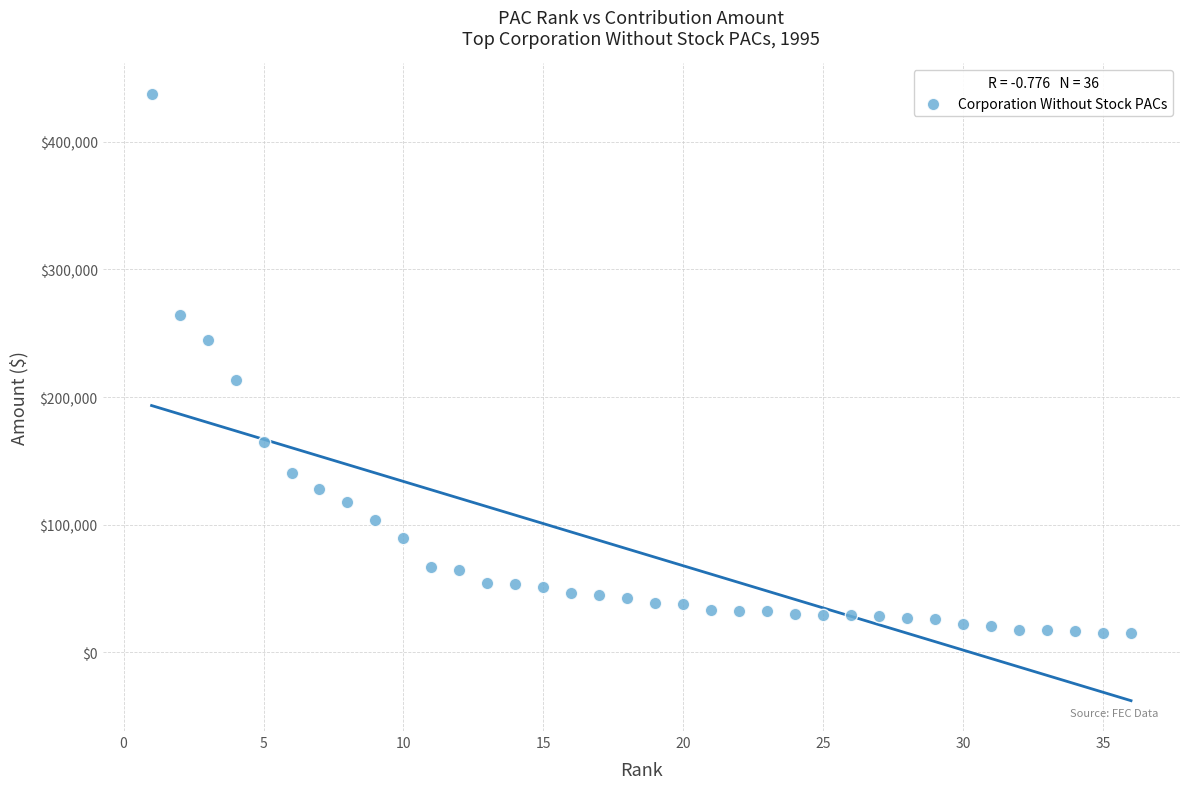

What is the range of Y values (max minus min)?

422848